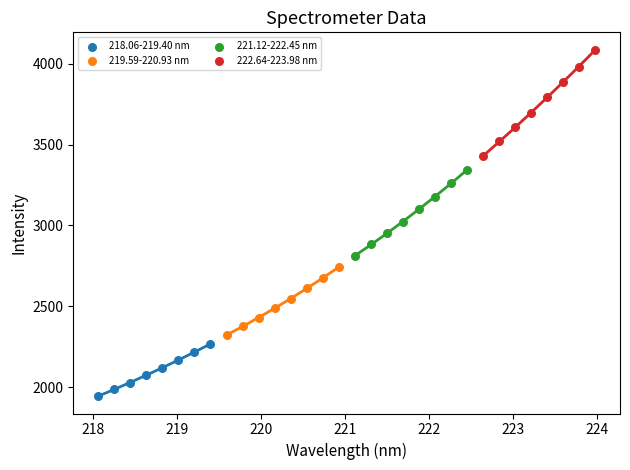

Which series reaches the maximum Y coordinate?

222.64-223.98 nm